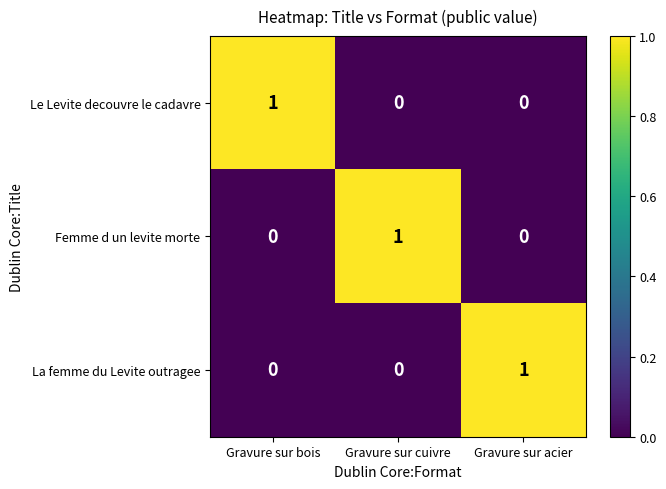

At how many categories does at least one series exceed 0?

3